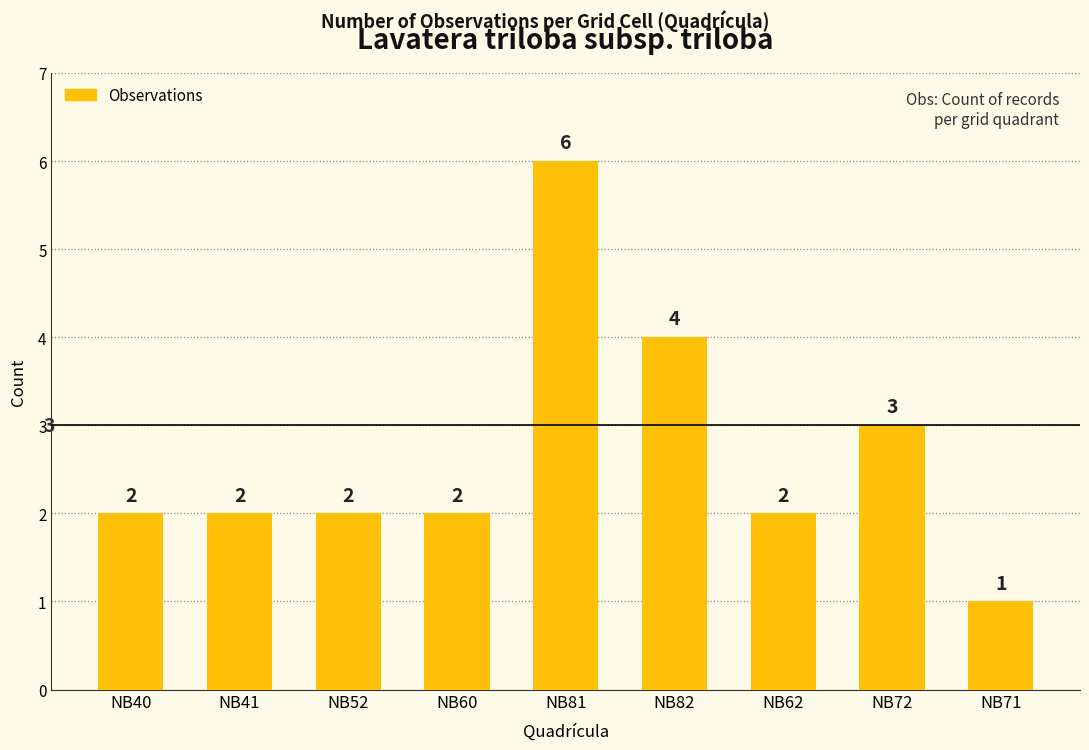

Which label corresponds to the largest value in the chart?

NB81